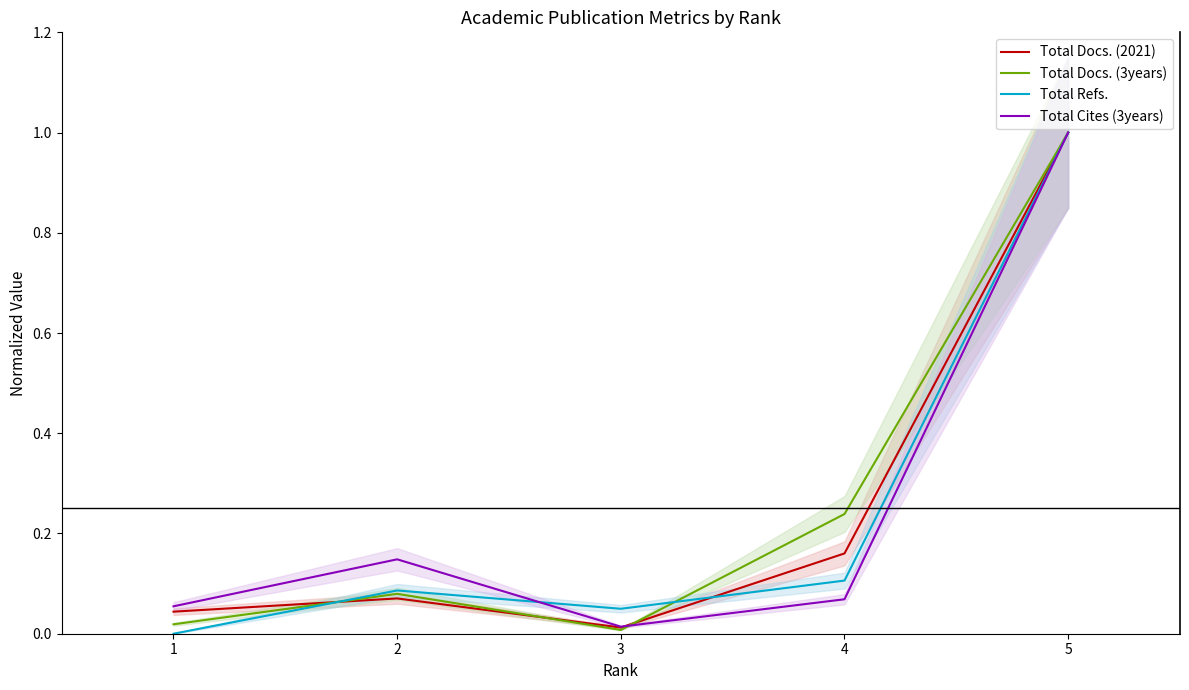

At which category does the chart reach its peak across all series?

5